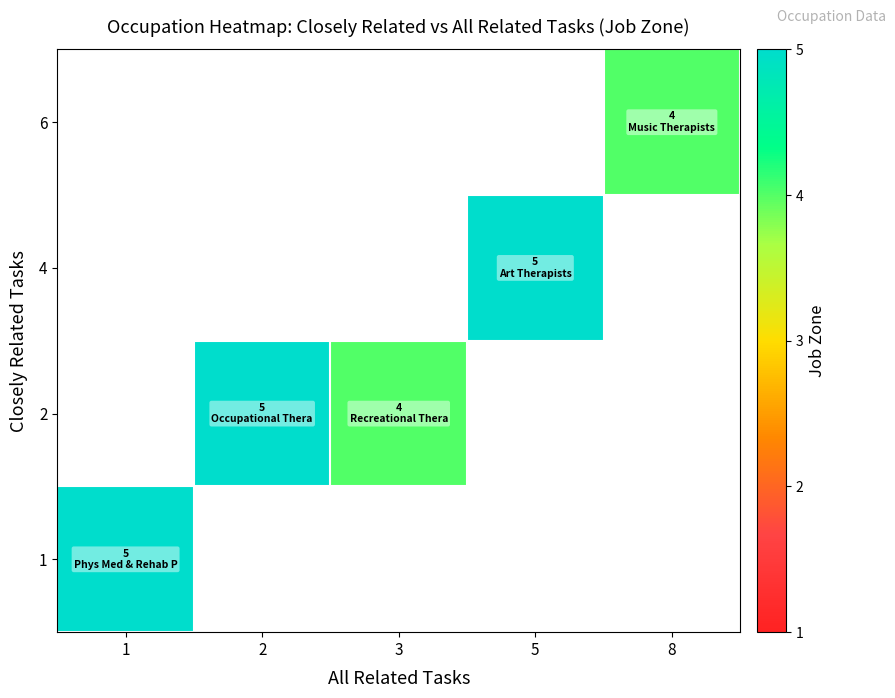

Is the value of row_2 at 1 greater than the value of row_3 at 1?

No